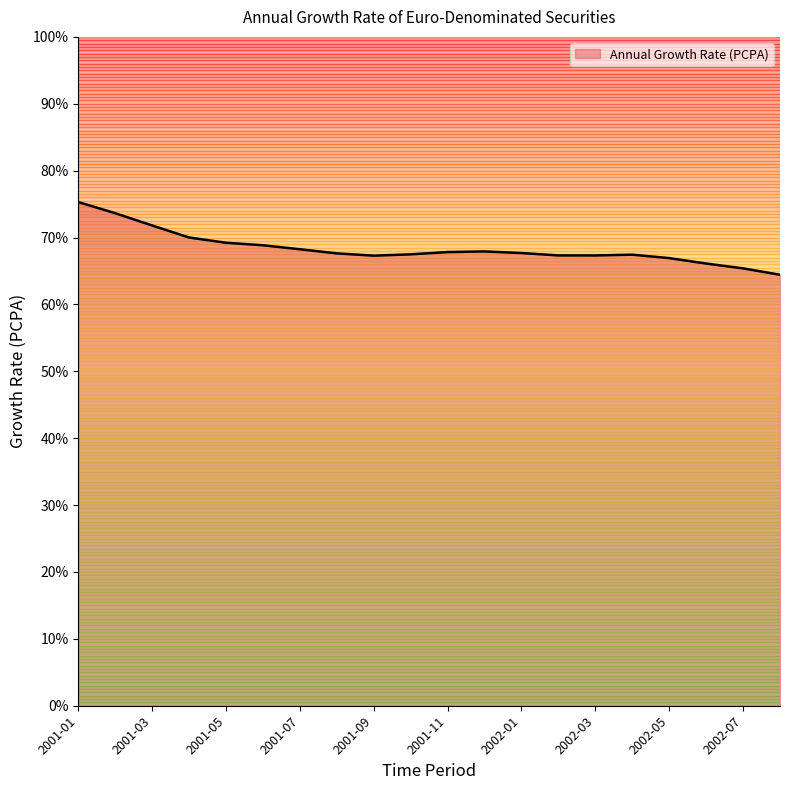

What is the minimum value shown in the chart?

64.4